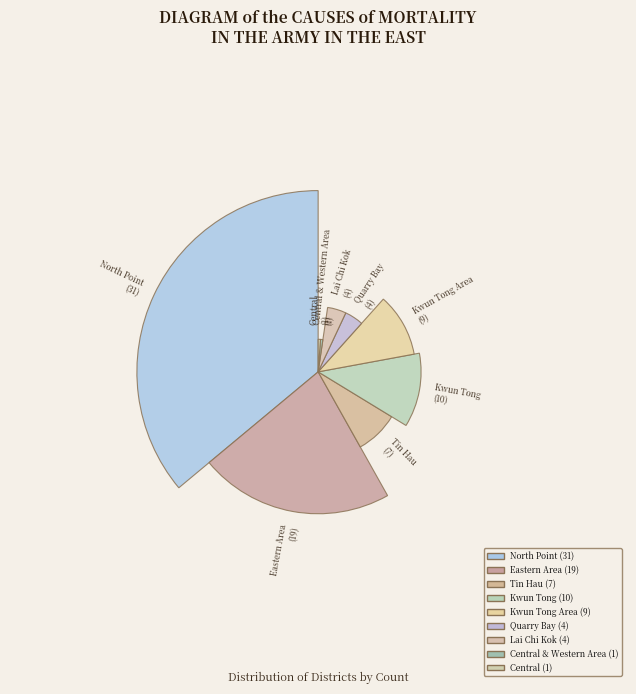

Count the number of slices in the pie.

9